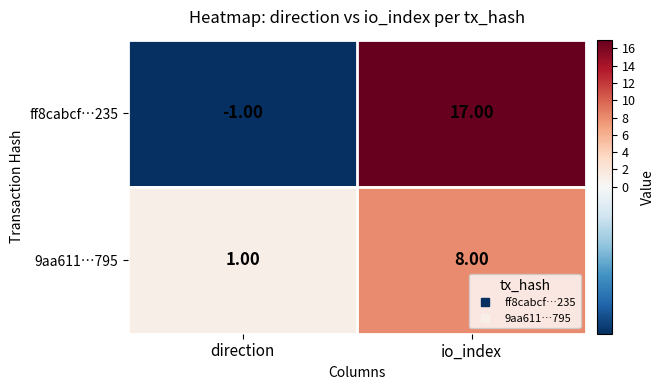

Rank the series at direction from lowest to highest value.

ff8cabcf…235, 9aa611…795